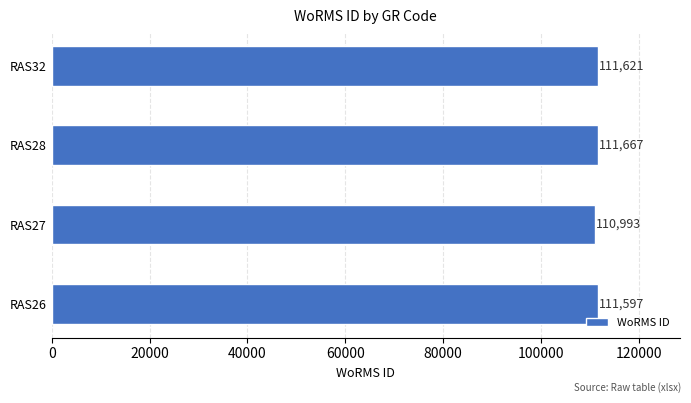

Approximately how many times larger is the value at RAS28 compared to RAS32?

1.0